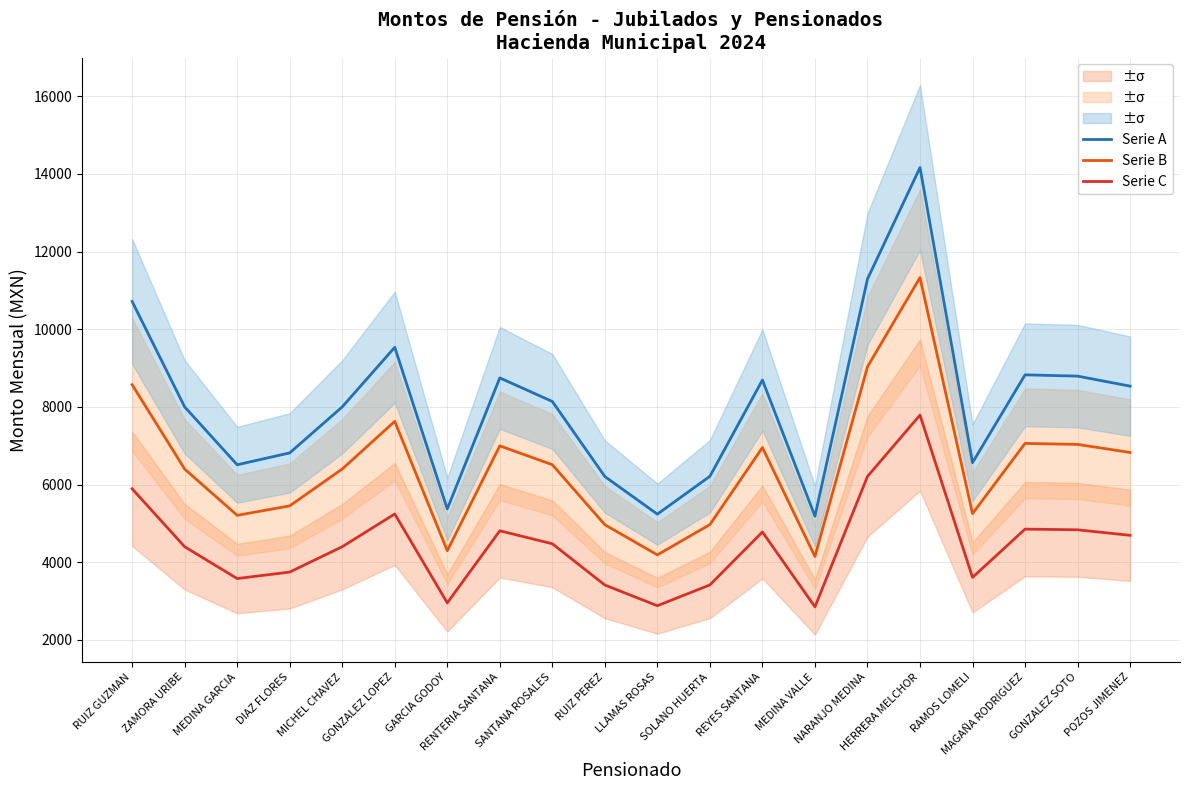

What is the average value of the Serie B series?

6462.1